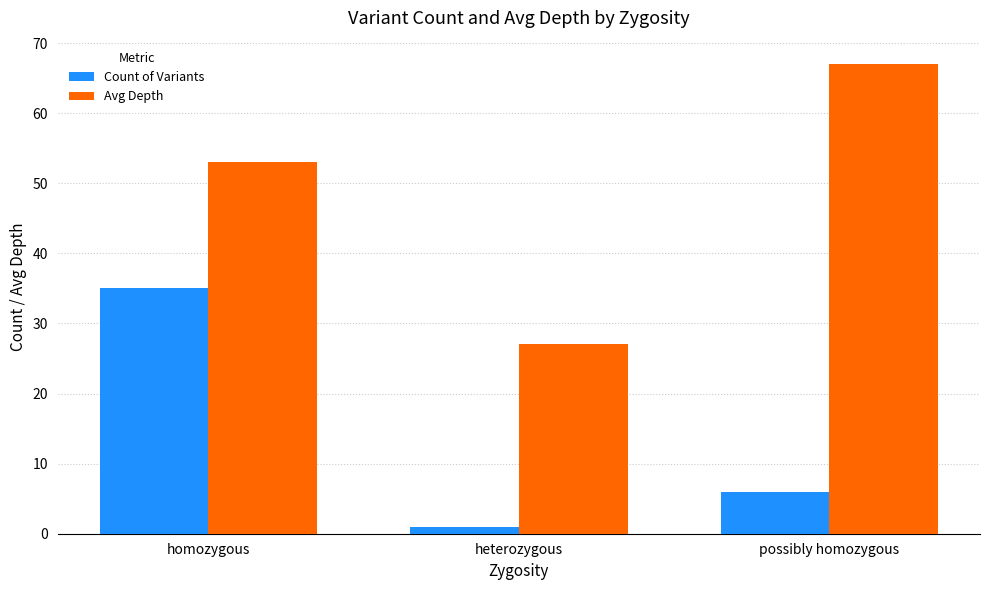

At how many categories does at least one series exceed 33?

2